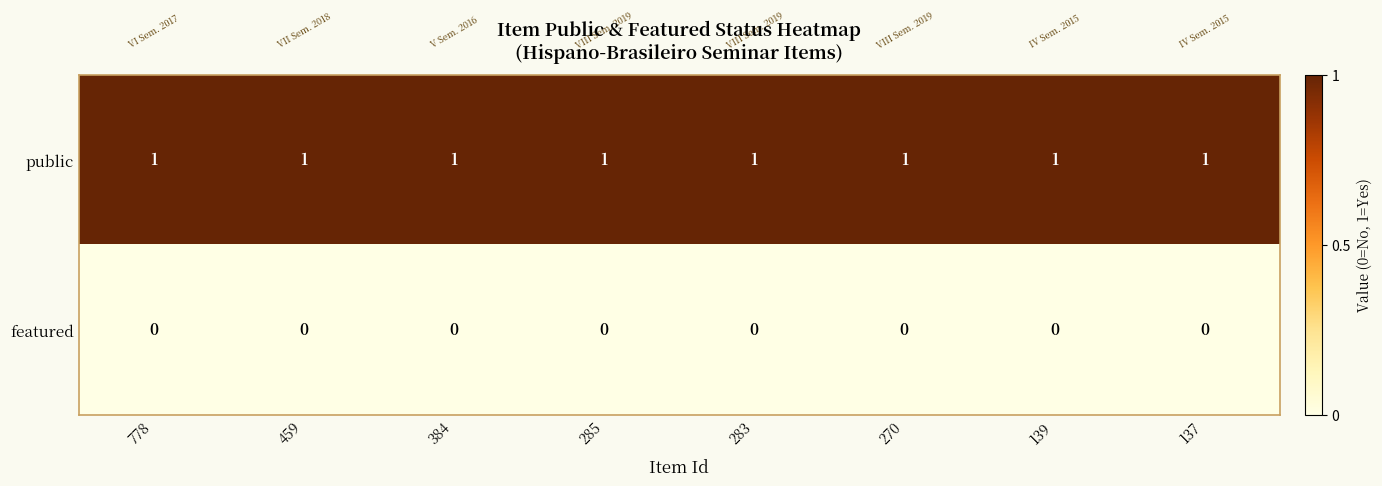

Rank the series at 459 from highest to lowest value.

public, featured